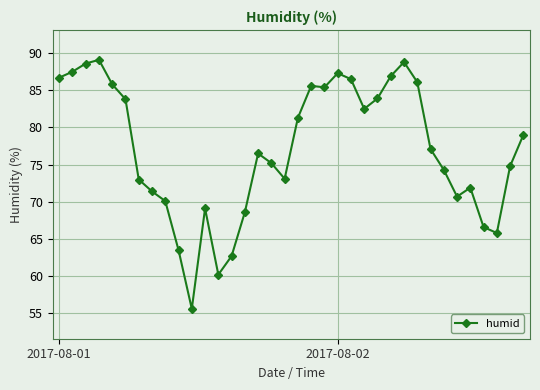

What is the greatest value displayed?

89.1